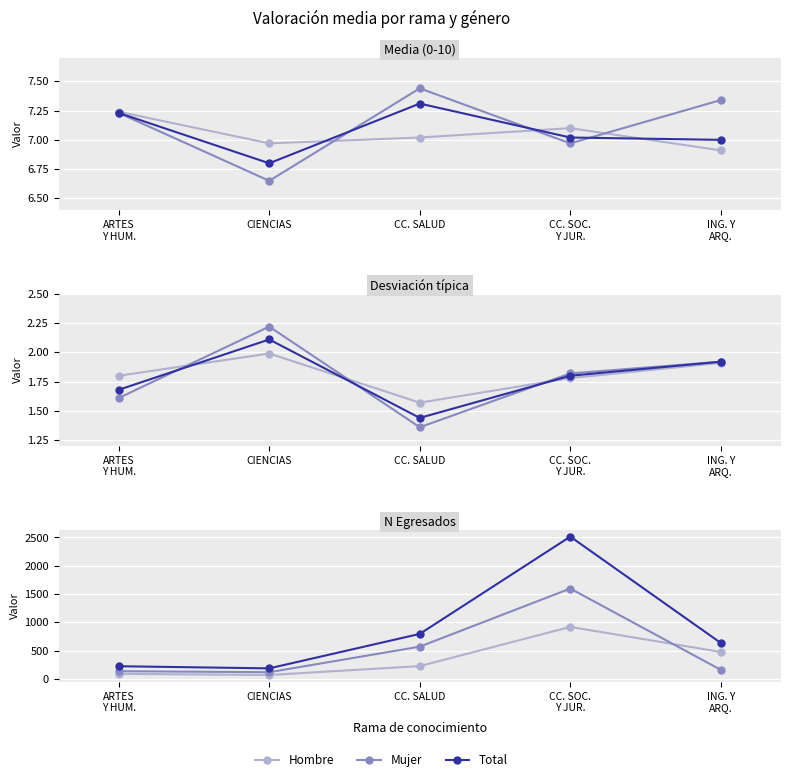

In Mujer, how many points are higher than both neighbors (excluding endpoints)?

1